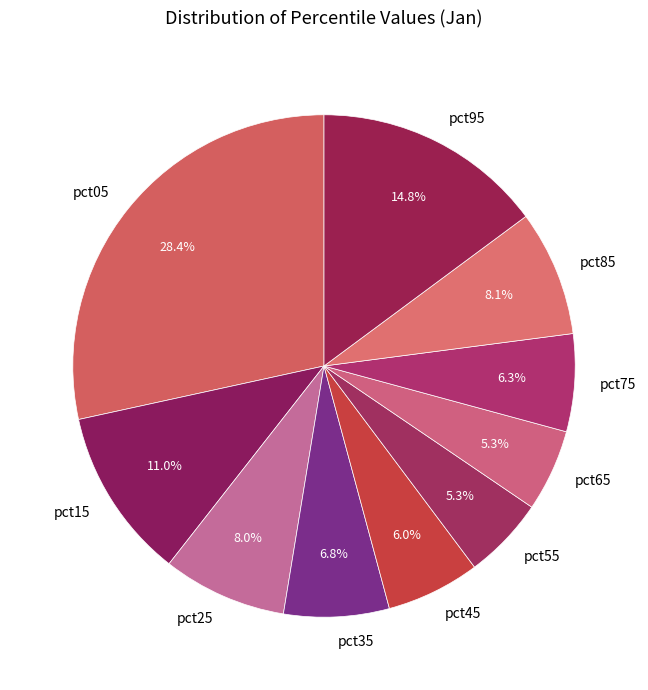

To the nearest percent, what is the difference between the largest and smallest slice percentages?

23%